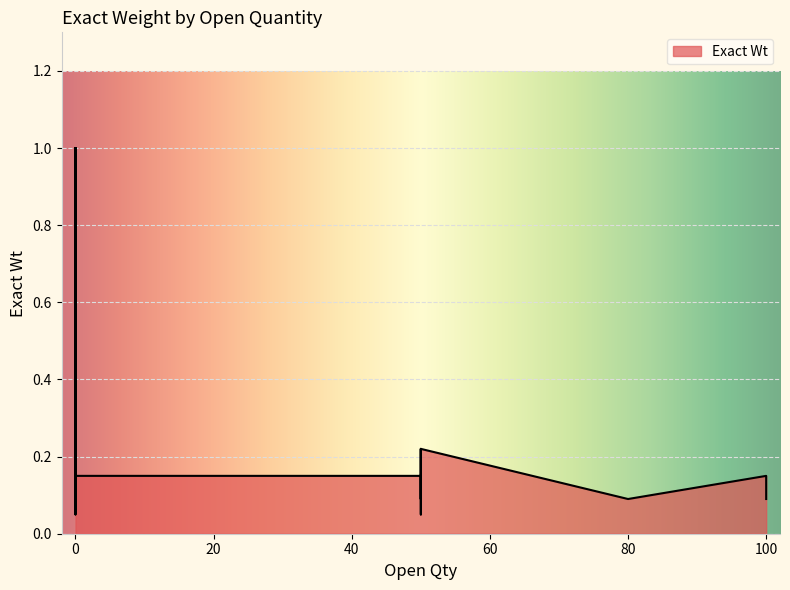

What is the difference between the maximum and minimum values?

0.9